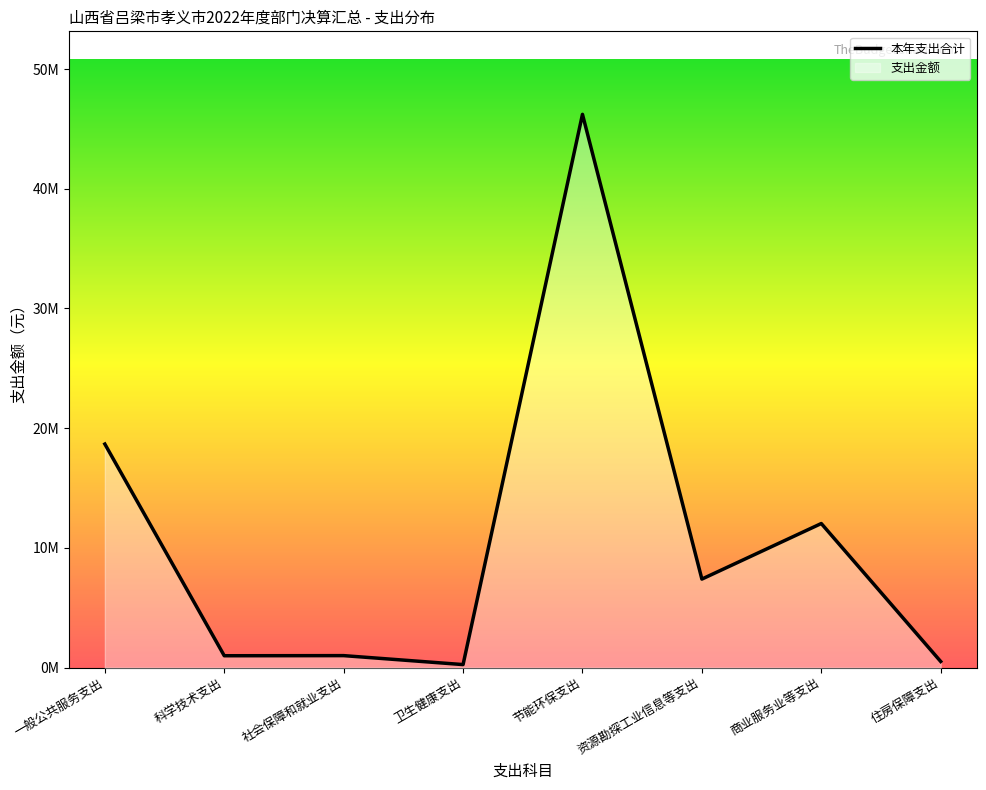

What is the difference between the second highest and minimum values?

18417551.2